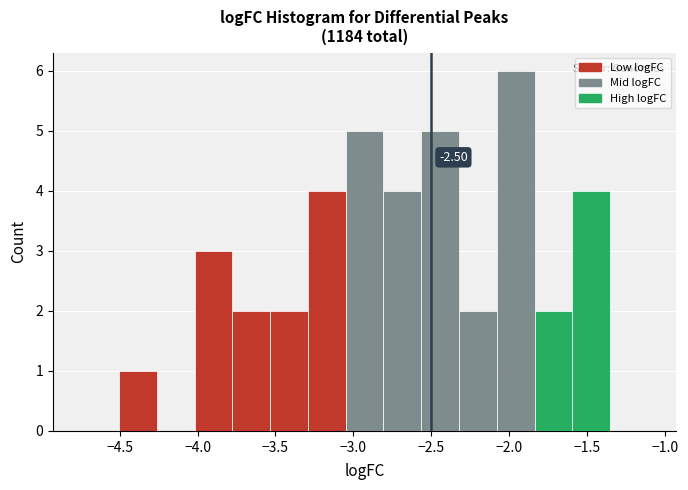

Which range on the x-axis has the tallest bar?

-2.10 to -1.85